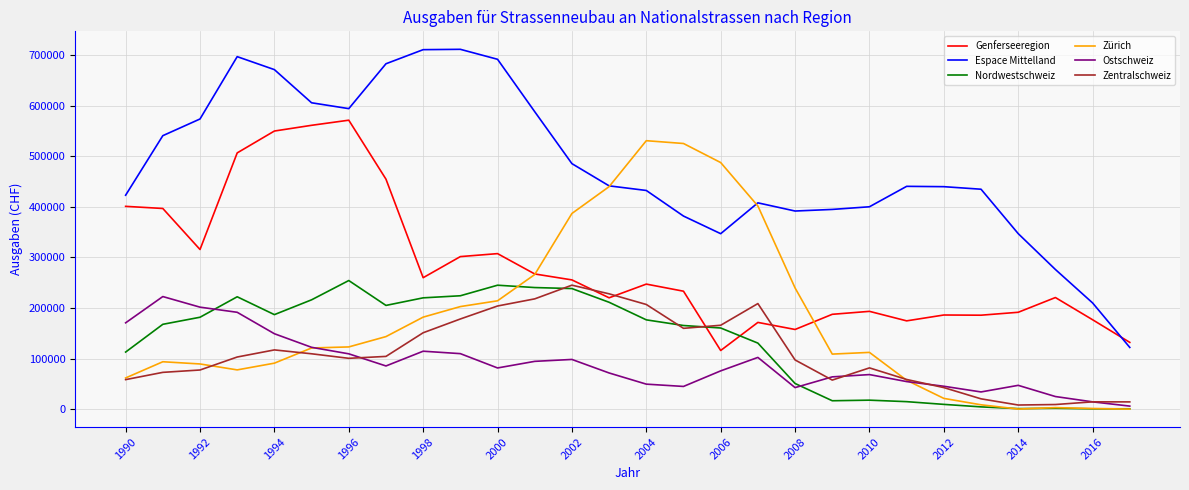

Which series has the largest range (max minus min)?

Espace Mittelland